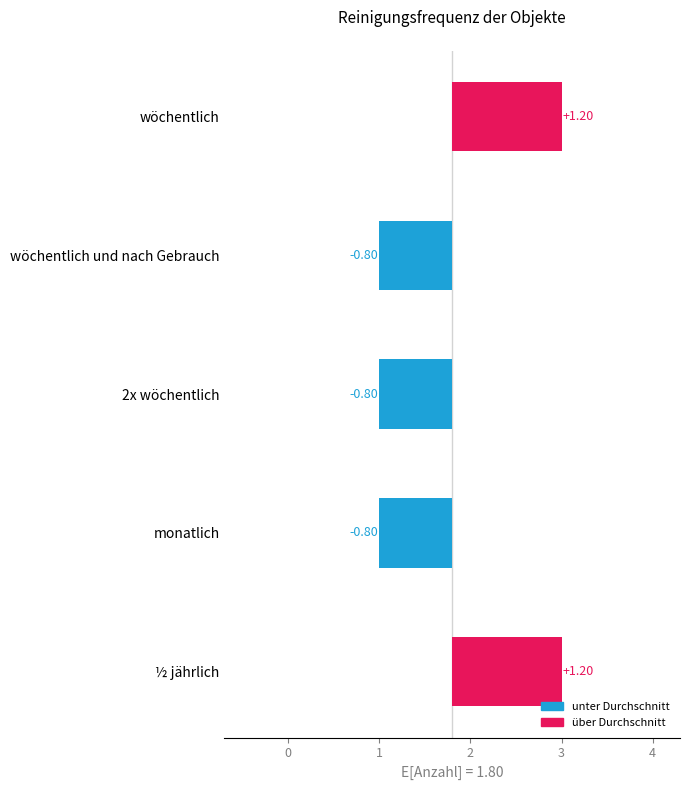

What is the difference between the maximum and minimum values?

2.0